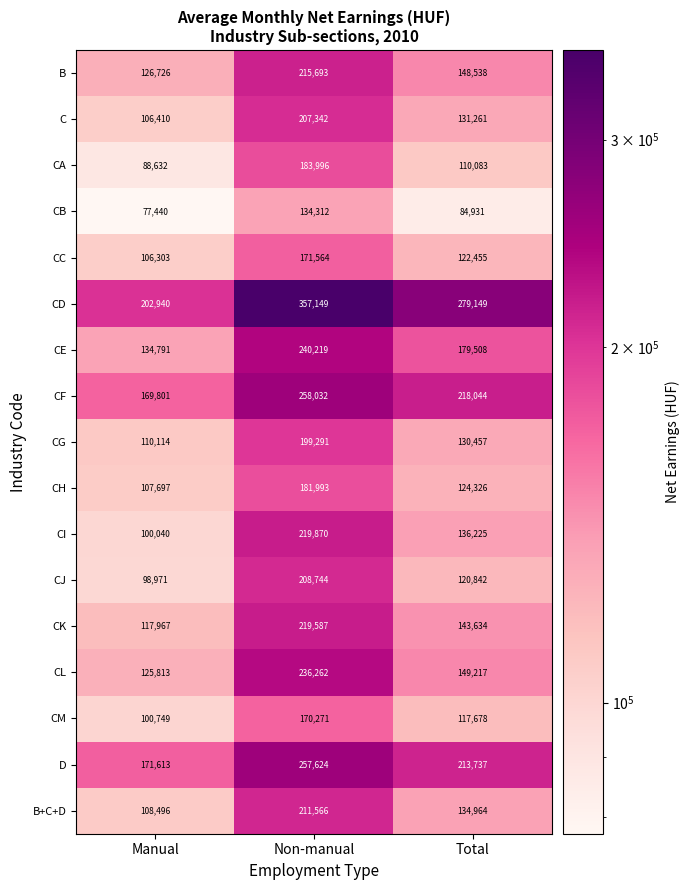

Is it true that CM equals 162835 at Manual?

False